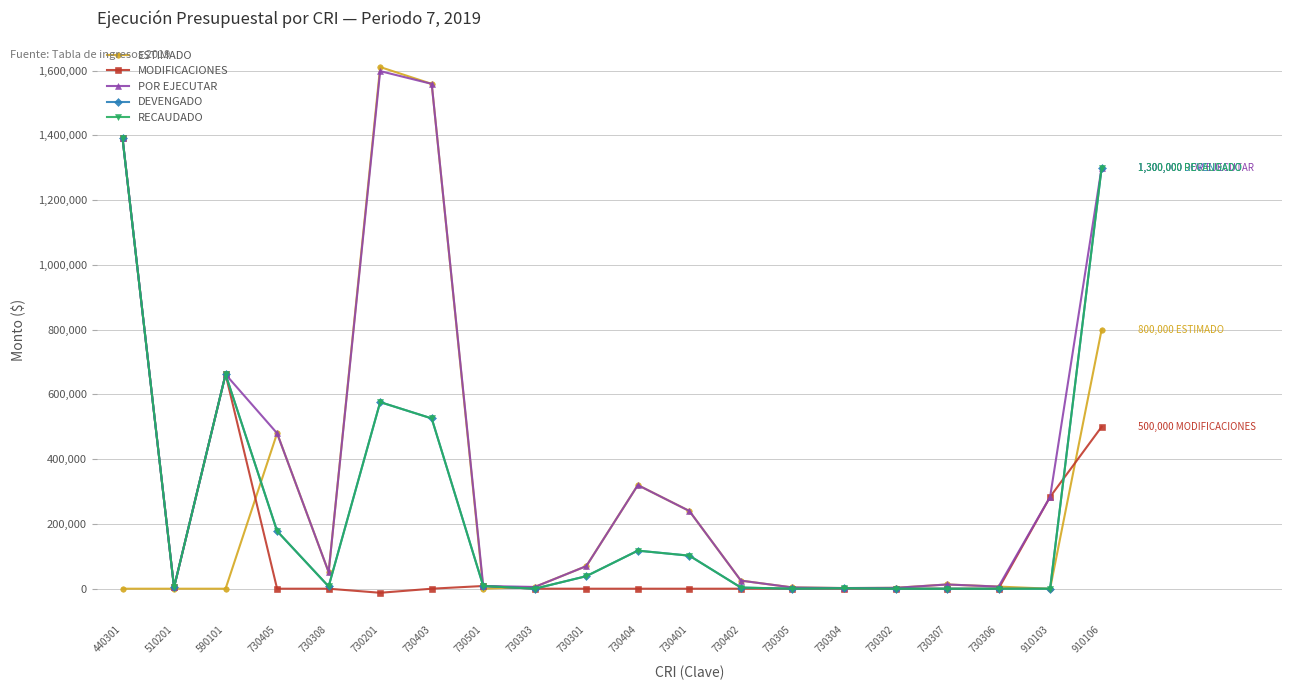

Does the chart have visible grid lines?

Yes